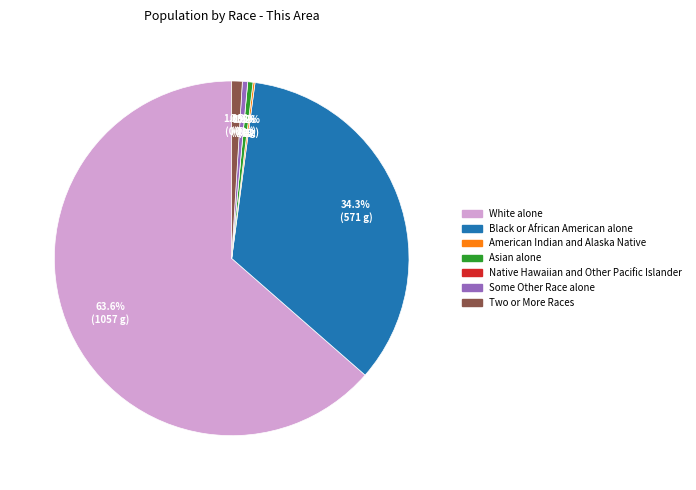

To the nearest percent, what is the combined percentage of American Indian and Alaska Native and Some Other Race alone?

1%